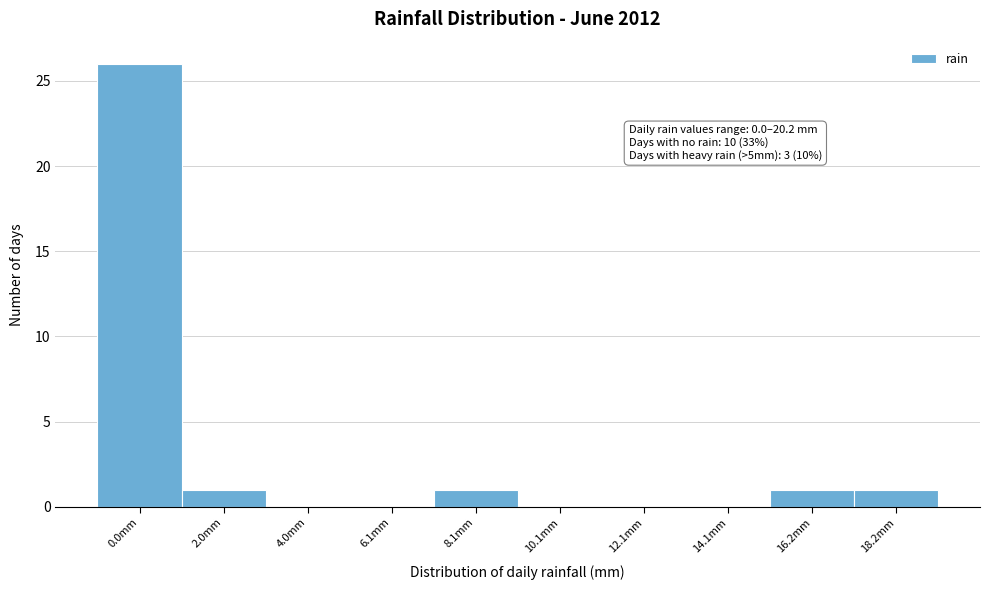

Reading right to left, what are all the values shown in this chart?

18.2mm=1	16.2mm=1	14.1mm=0	12.1mm=0	10.1mm=0	8.1mm=1	6.1mm=0	4.0mm=0	2.0mm=1	0.0mm=26